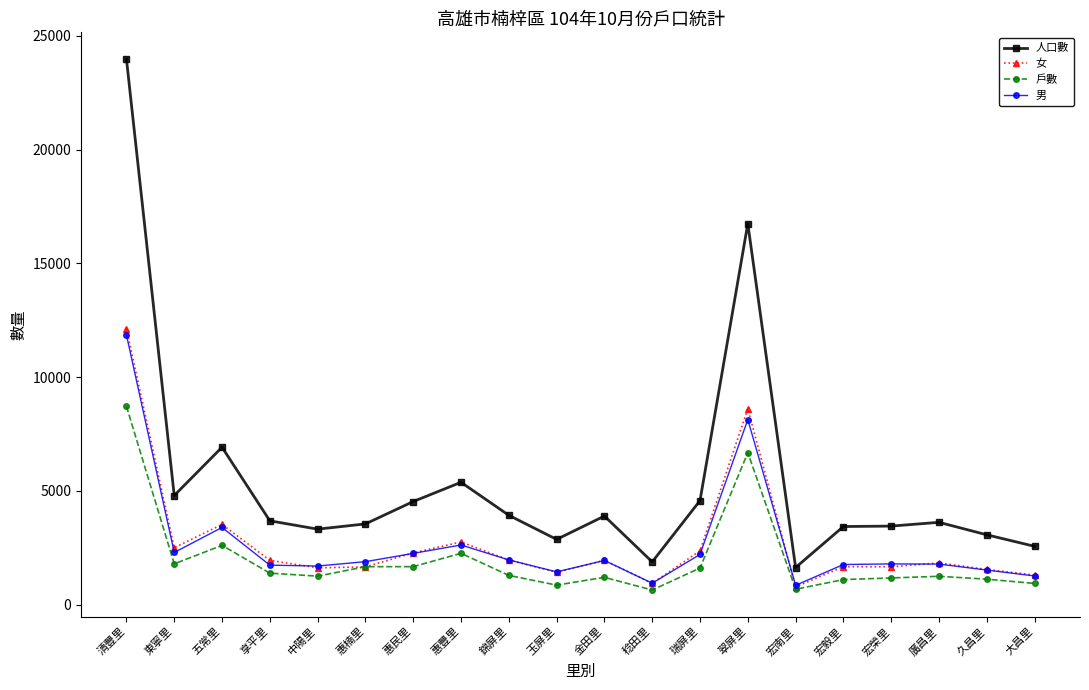

Which series has the largest range (max minus min)?

人口數